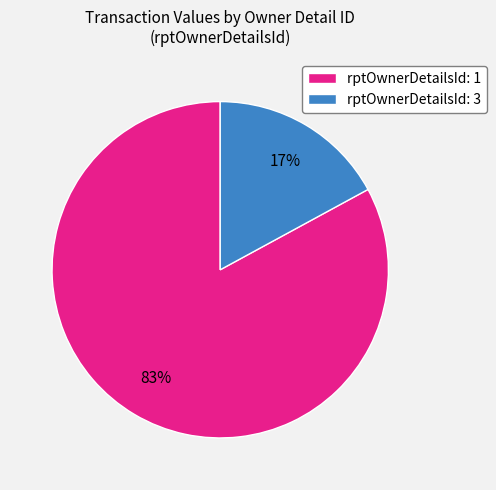

To the nearest percent, what is the average slice percentage?

50%